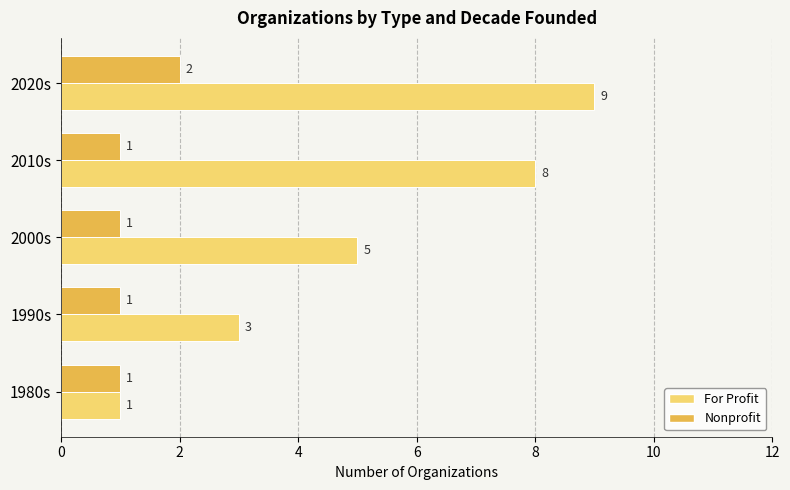

Rank the categories by For Profit value from lowest to highest.

1980s, 1990s, 2000s, 2010s, 2020s